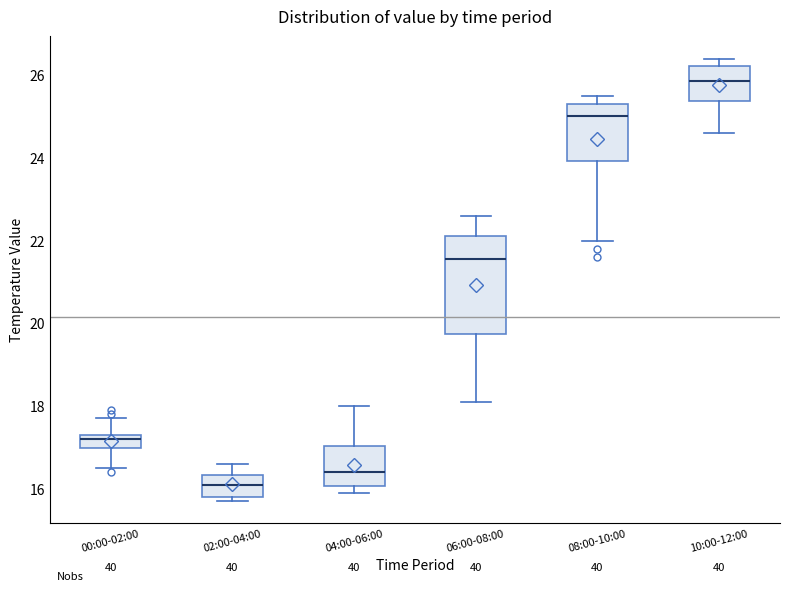

Which box has the highest median line?

10:00-12:00